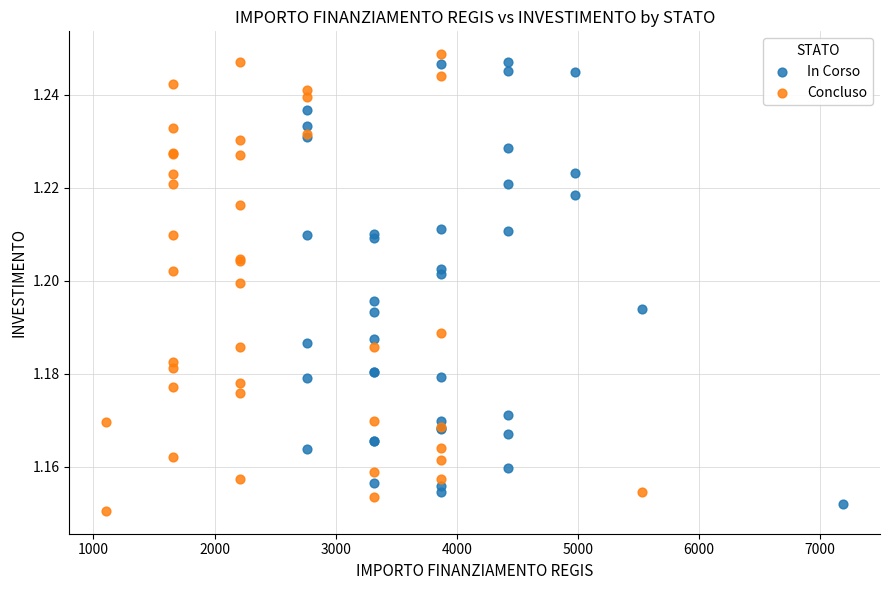

Which series has the widest spread of Y values?

Concluso